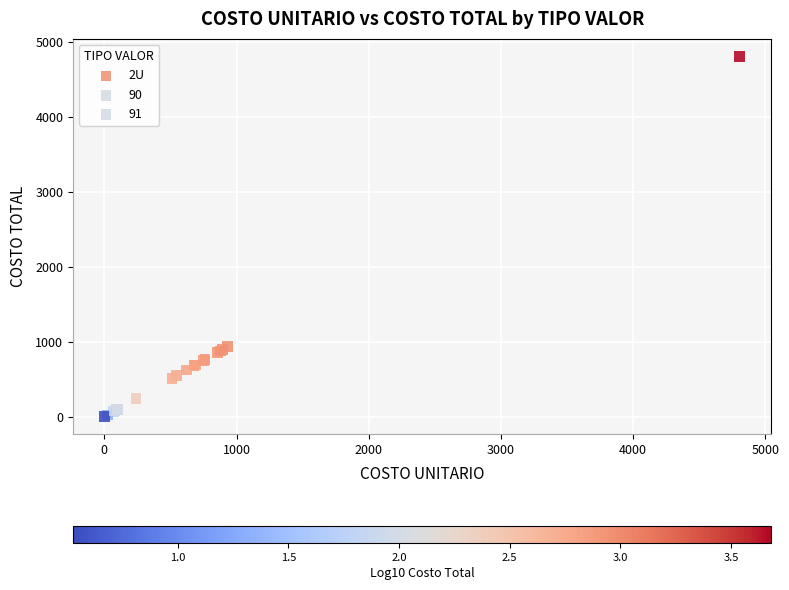

Which series has the largest Y range (max minus min)?

90